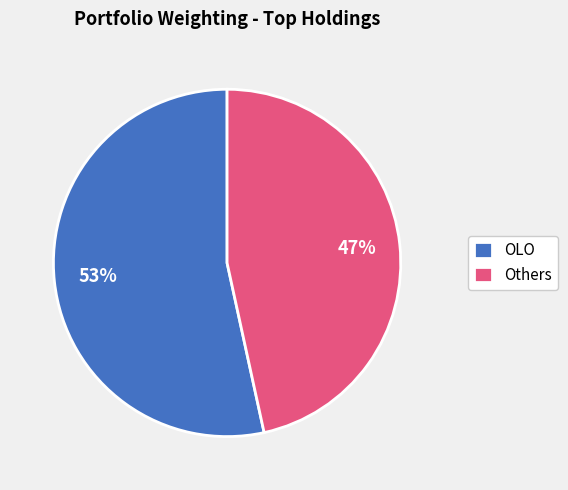

What percentage is the OLO slice, to the nearest percent?

53%